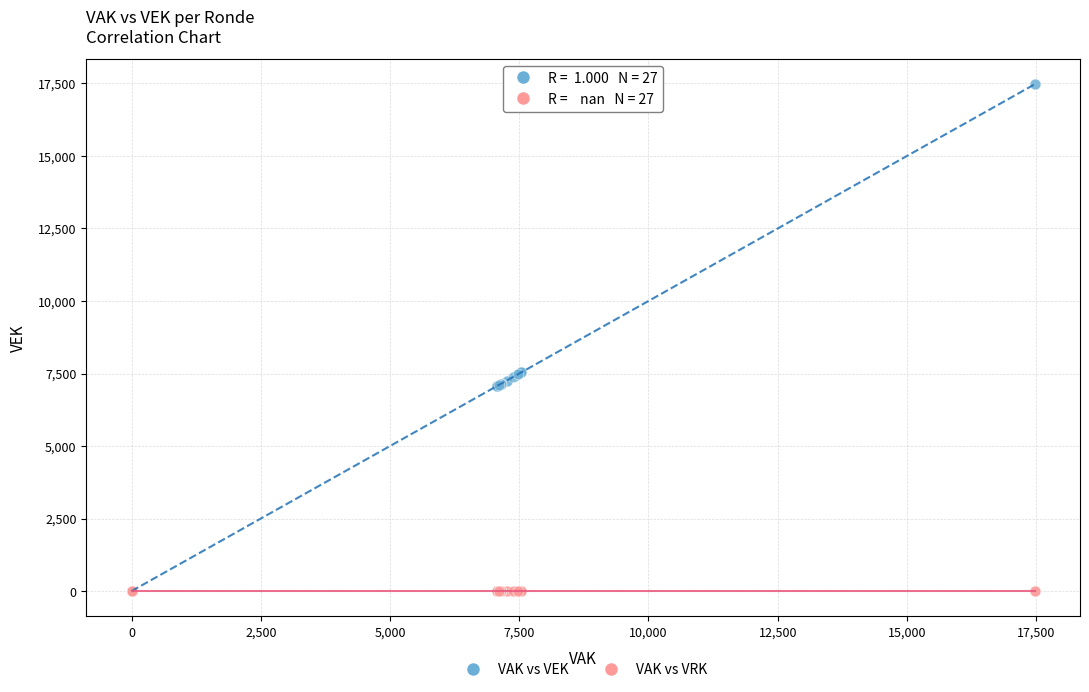

What are all the series names shown in the legend?

VAK vs VEK, VAK vs VRK